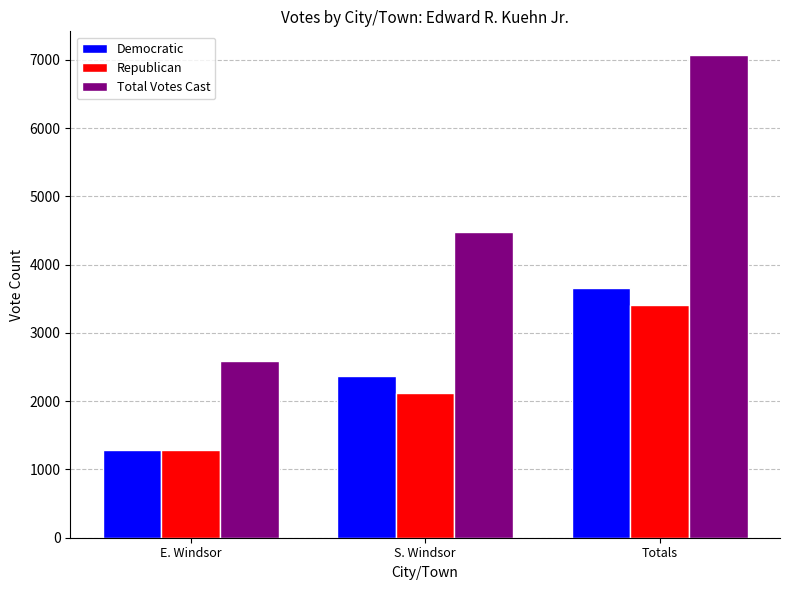

Does the chart contain any negative values?

No